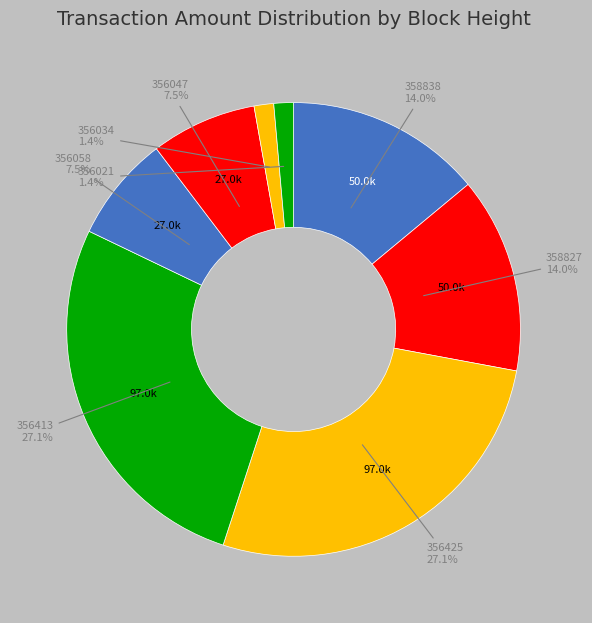

Count the number of slices in the pie.

8